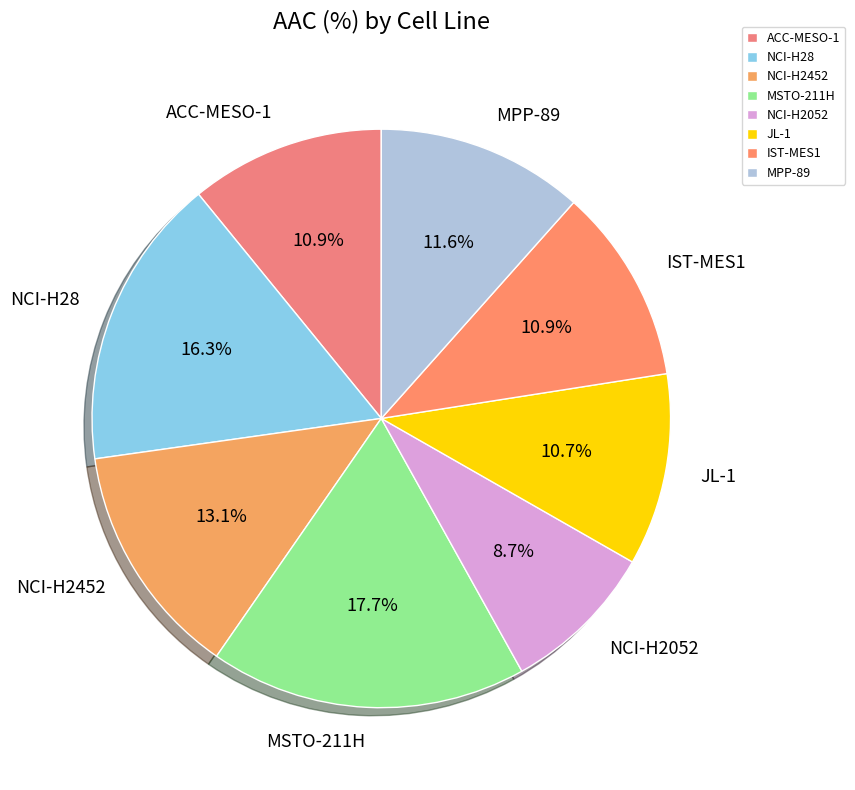

Which has a higher value, ACC-MESO-1 or NCI-H2452?

NCI-H2452